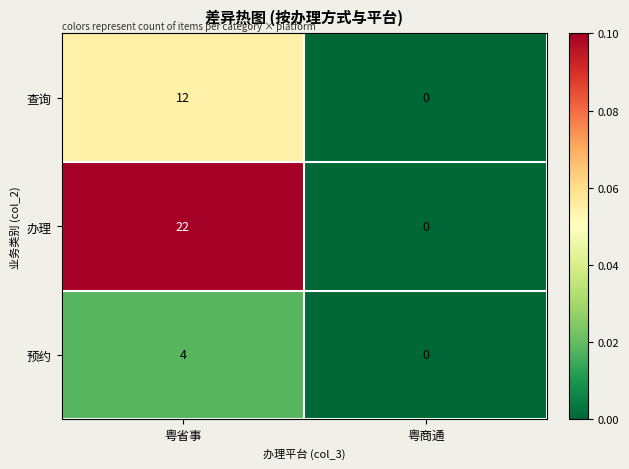

Is it true that 预约 equals 5 at 粤省事?

False